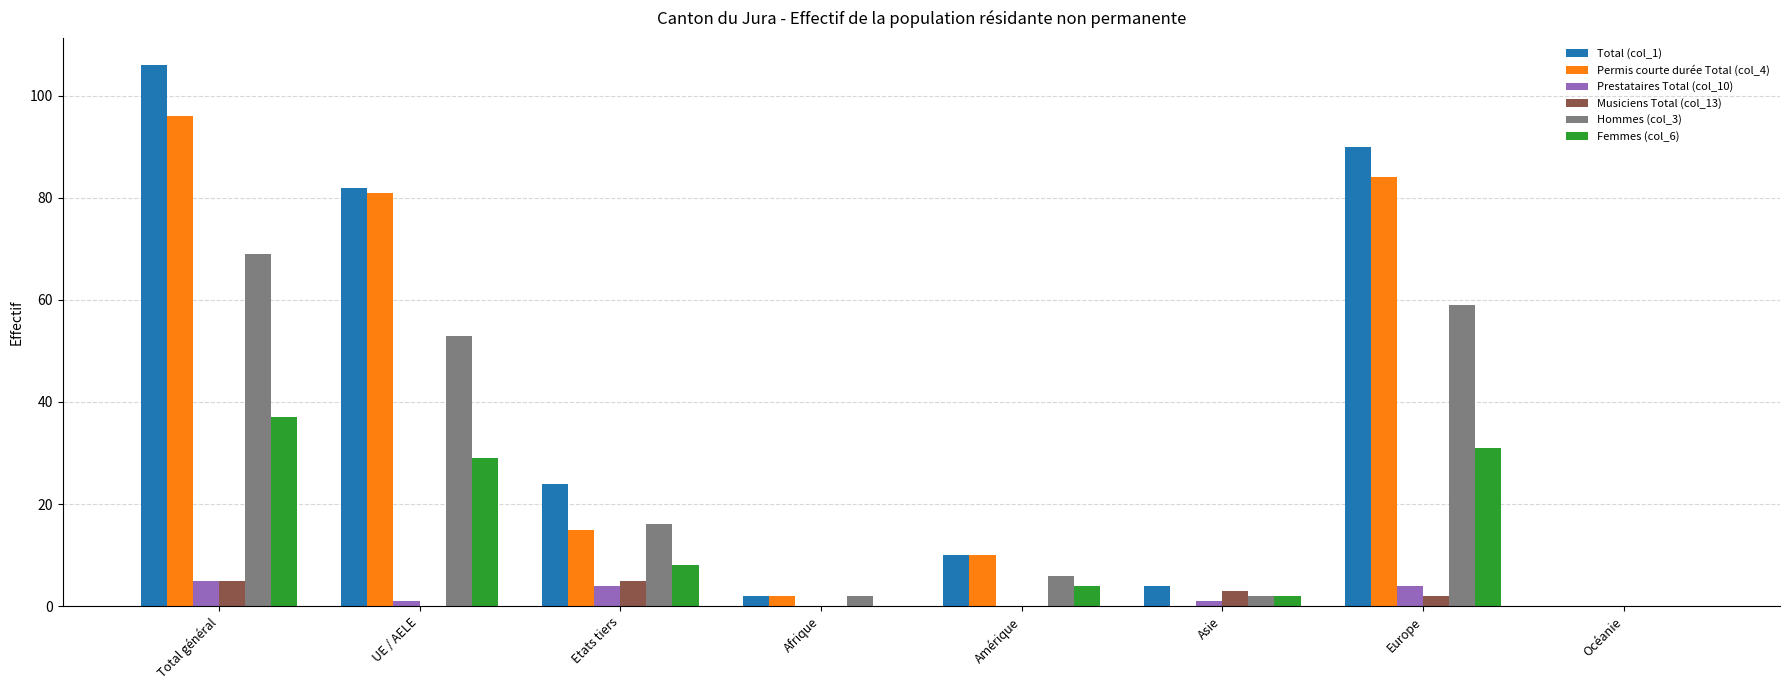

What is the maximum value shown in the chart?

106